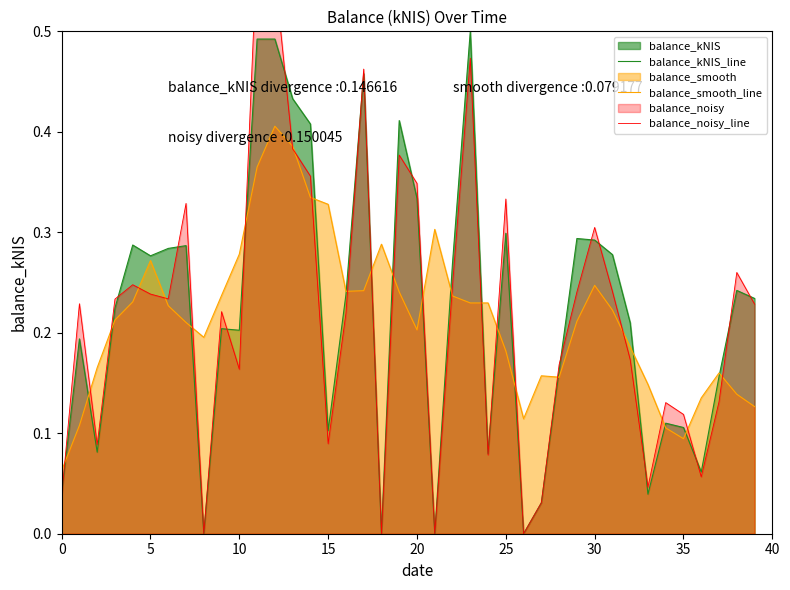

Read the balance_noisy_line value at 14.

0.4